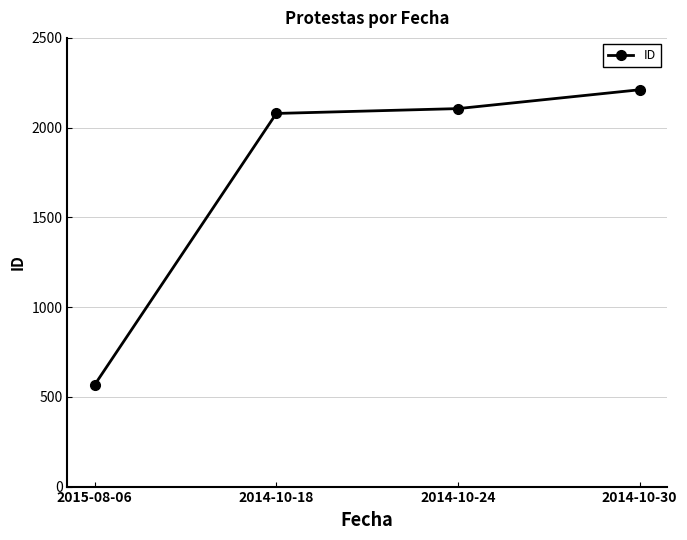

True or false: there are more than 1 points higher than both neighbors.

False